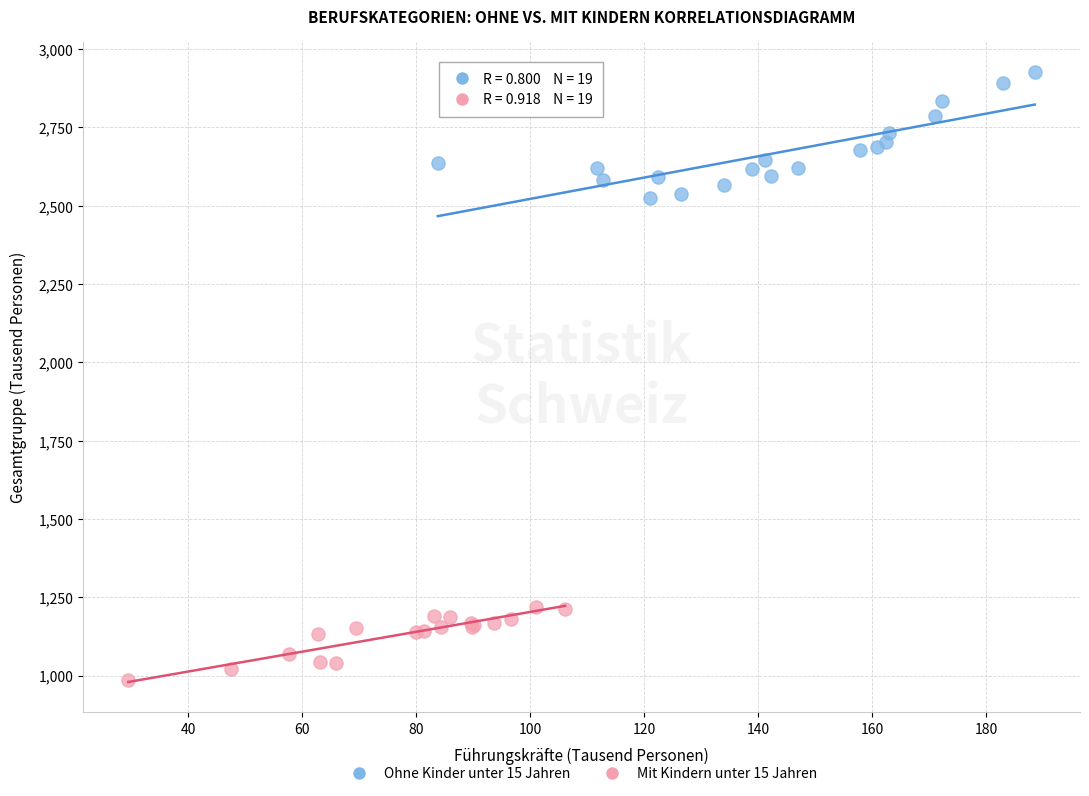

Which series reaches the minimum Y coordinate?

Mit Kindern unter 15 Jahren